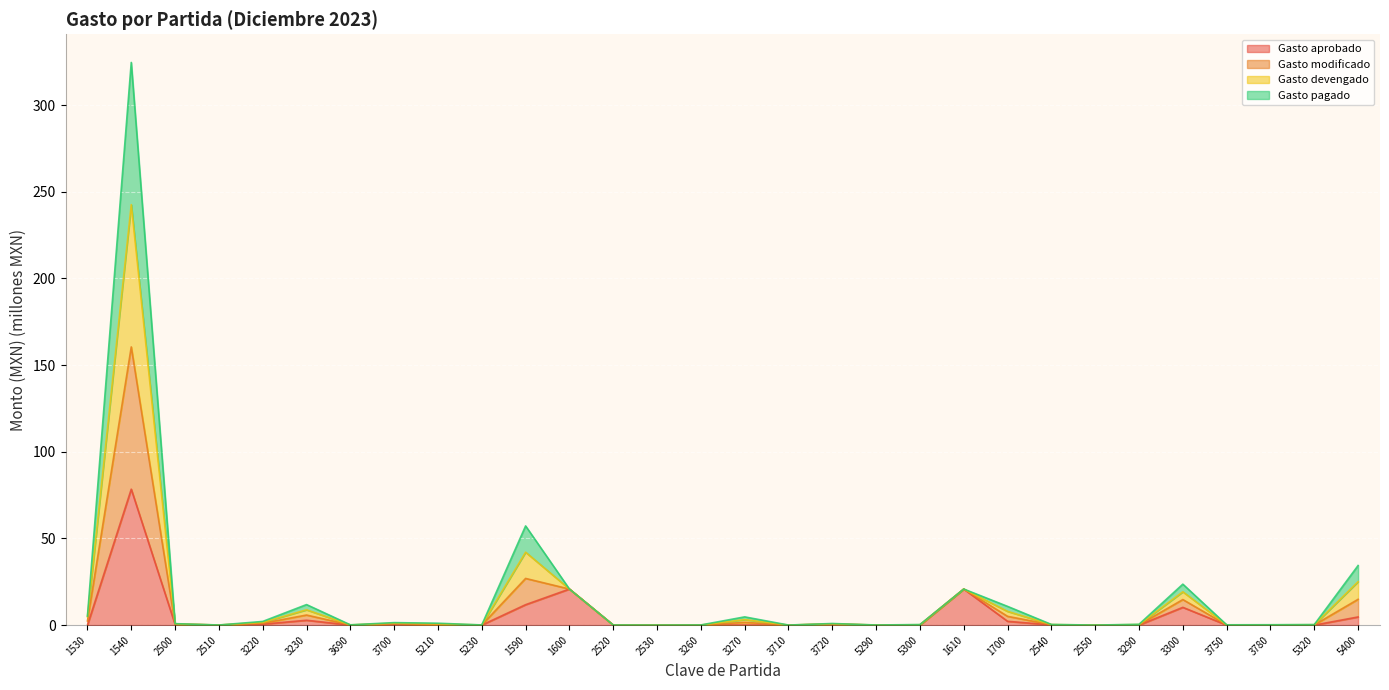

What is the sum of all Gasto aprobado values?

153.8